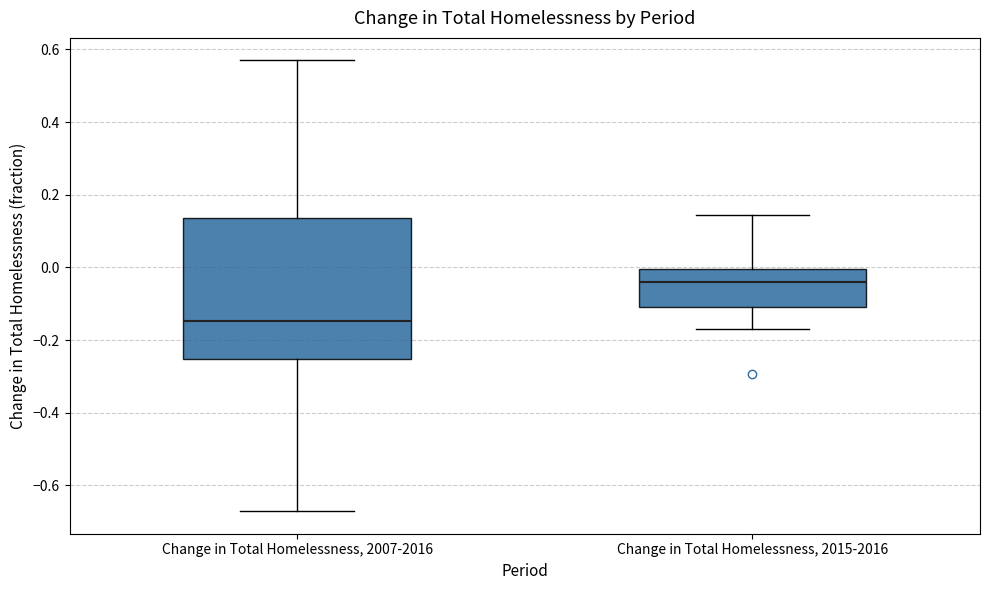

Which box has the highest median line?

Change in Total Homelessness, 2015-2016